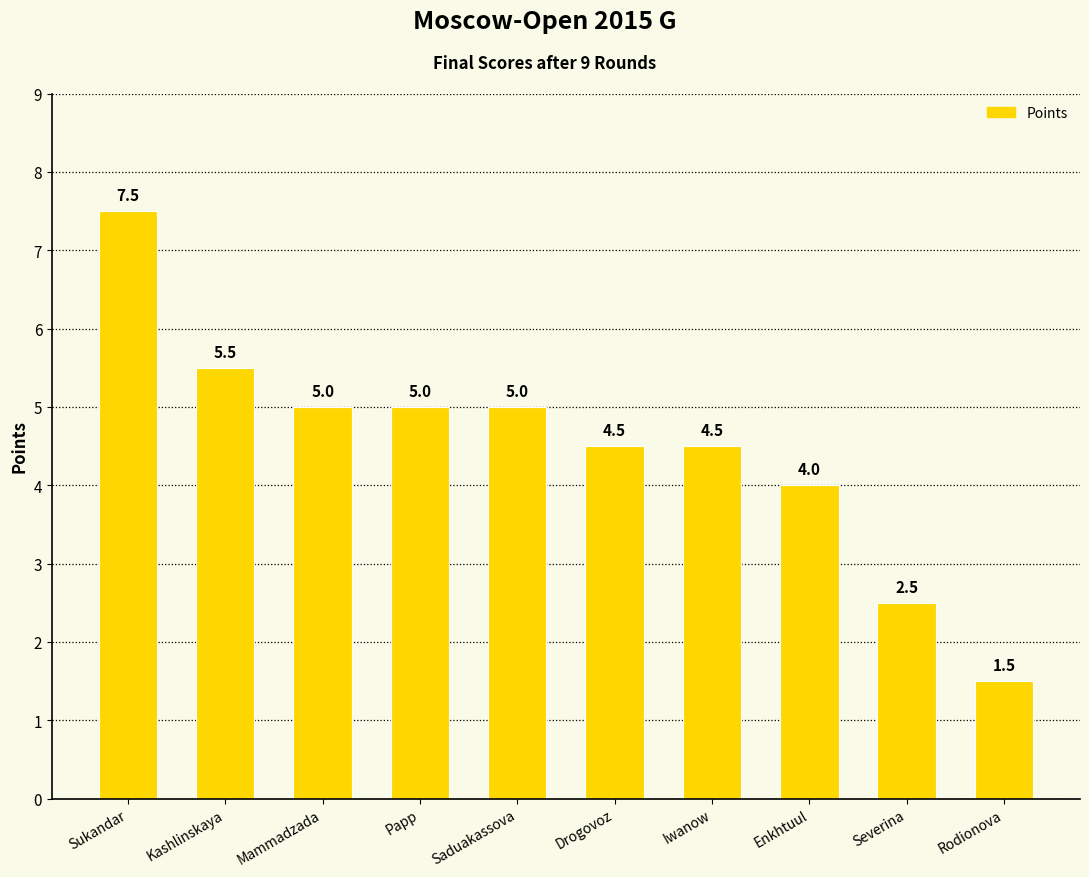

How many distinct data groups are displayed?

1